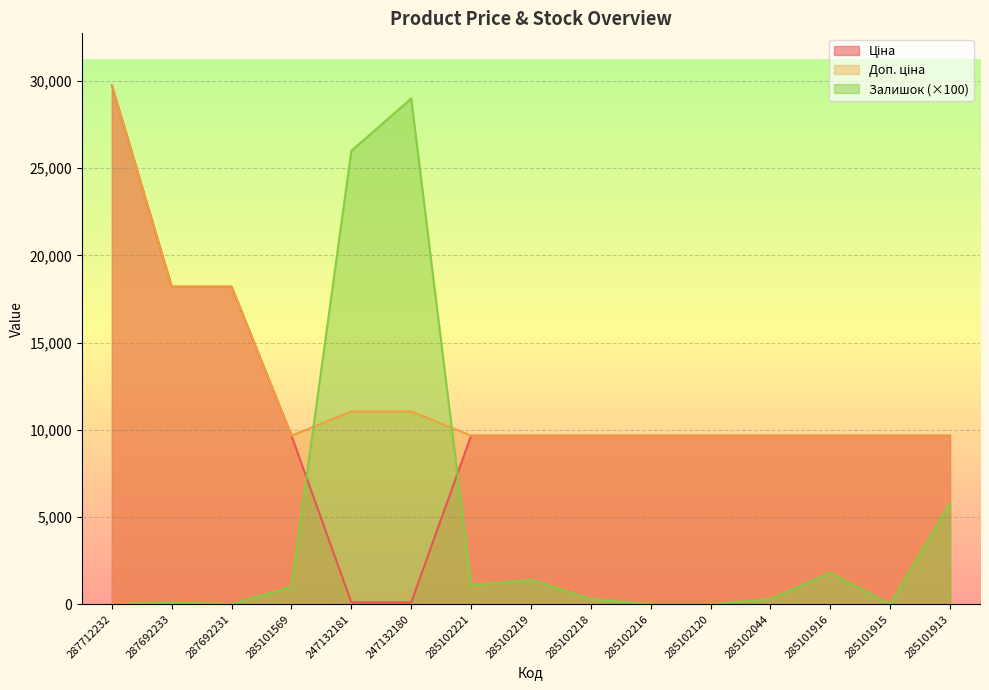

The Ціна series shows 9664.7 at 285102044. True or false?

True